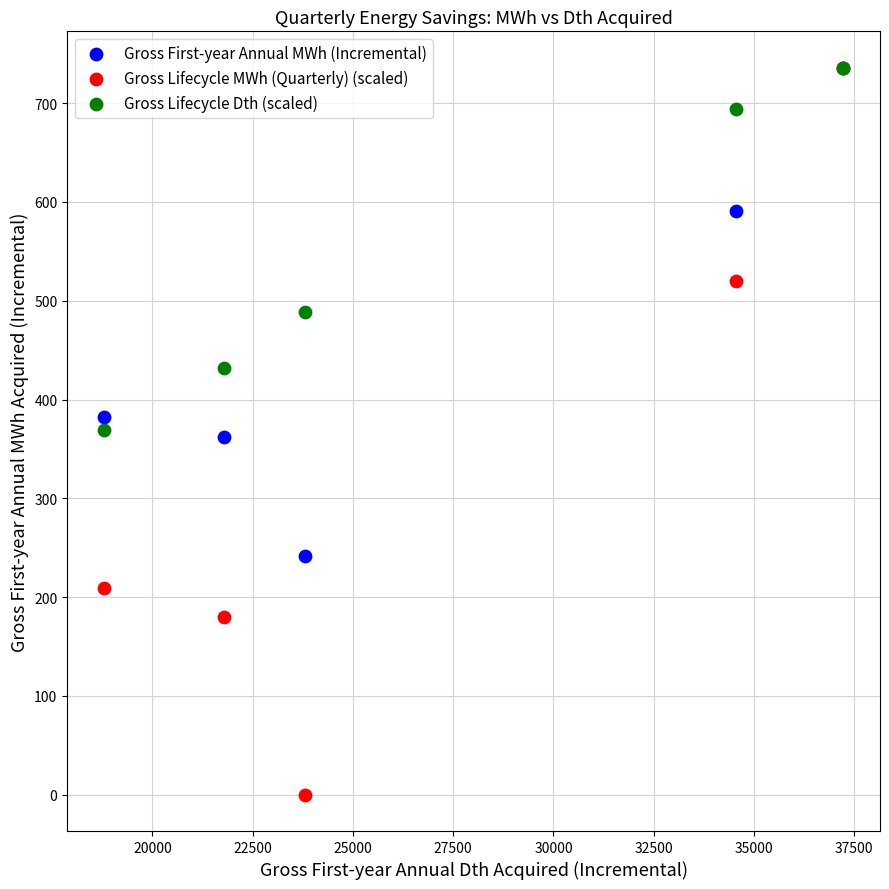

Which series reaches the minimum Y coordinate?

Gross Lifecycle MWh (Quarterly) (scaled)